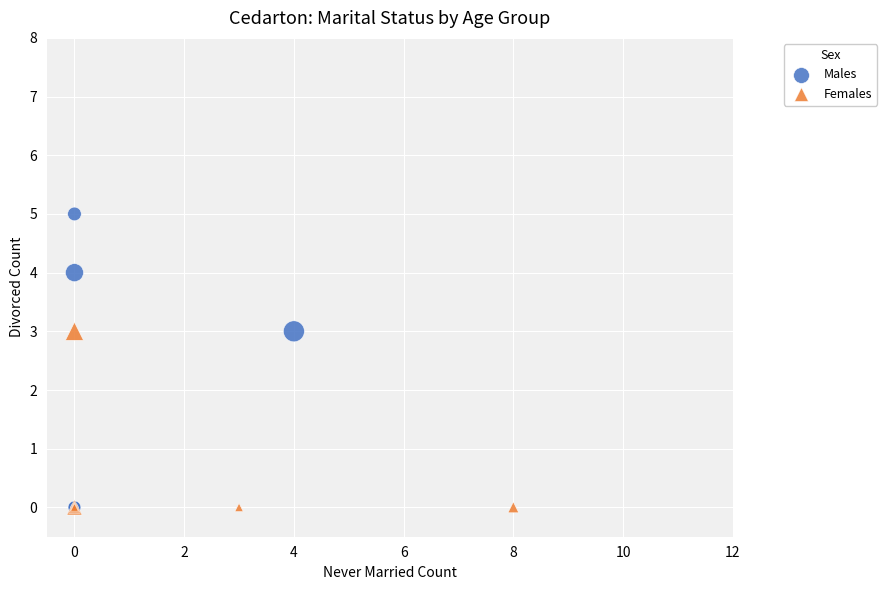

Which series has the widest spread of Y values?

Males